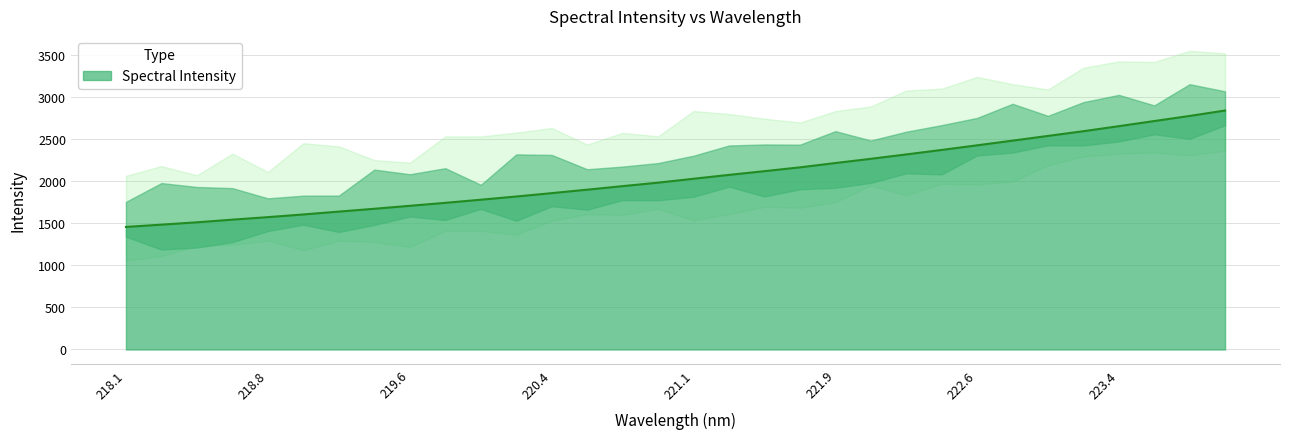

What is the difference between the second highest and second lowest values?

1290.7